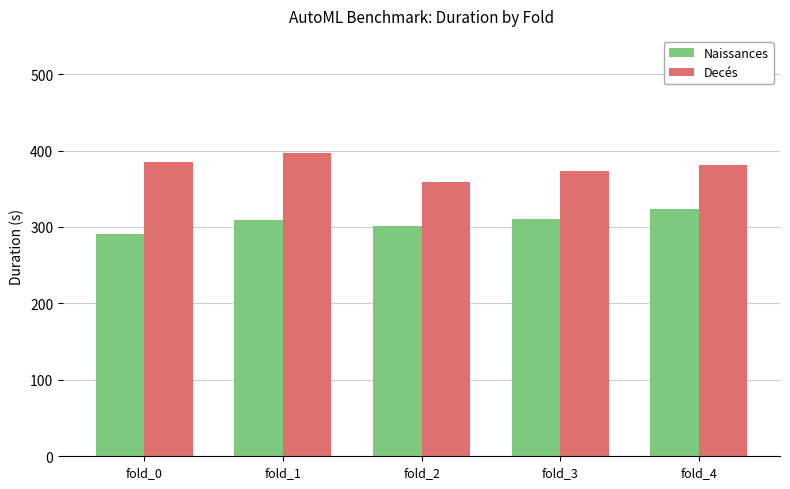

Does the chart contain stacked bars?

No